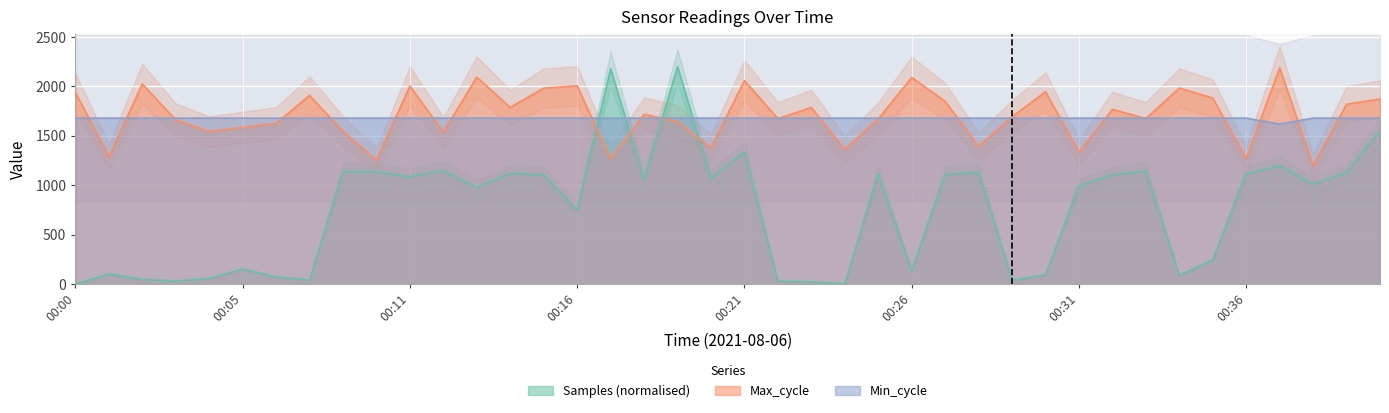

What is the lowest value of the Max_cycle series?

1197.0